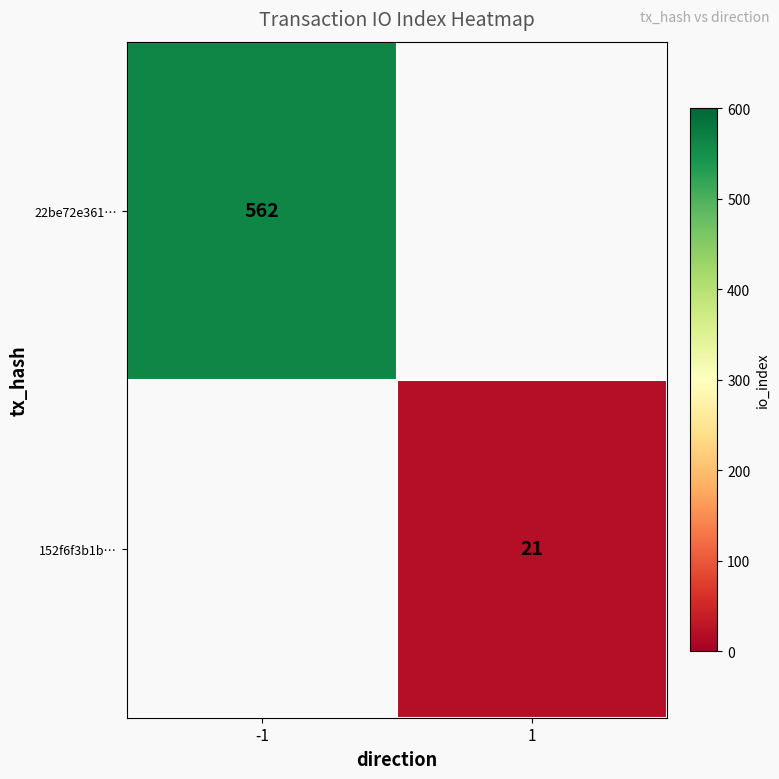

Is it true that 152f6f3b1b… equals 32 at 1?

False